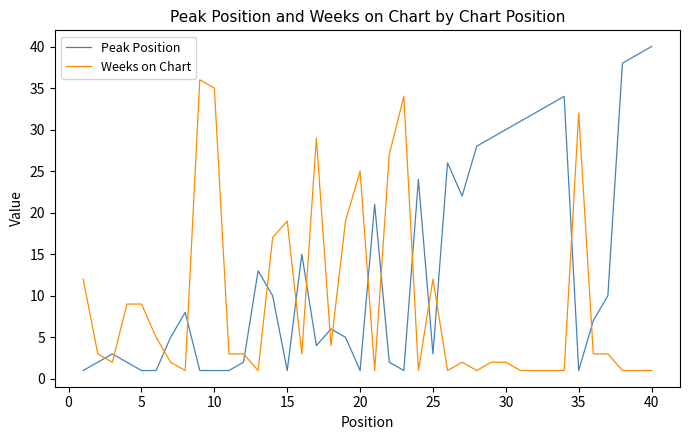

Which series has the largest range (max minus min)?

Peak Position